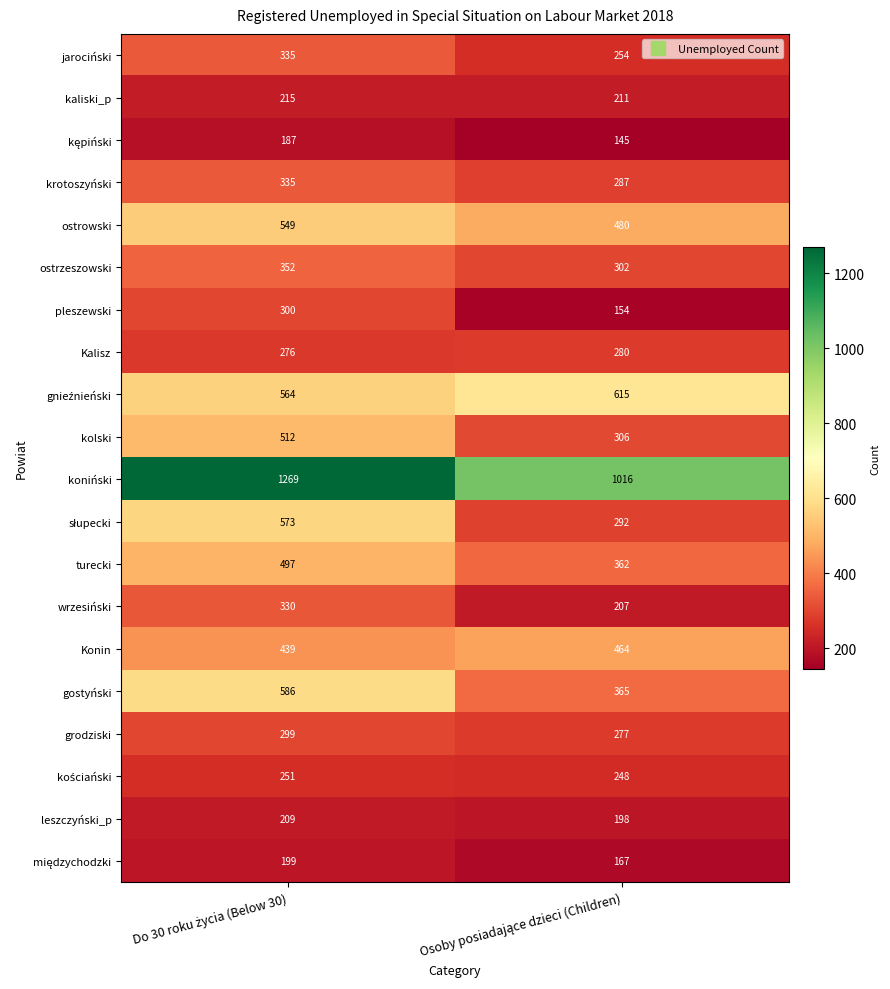

Which series has the largest total across all categories?

koniński